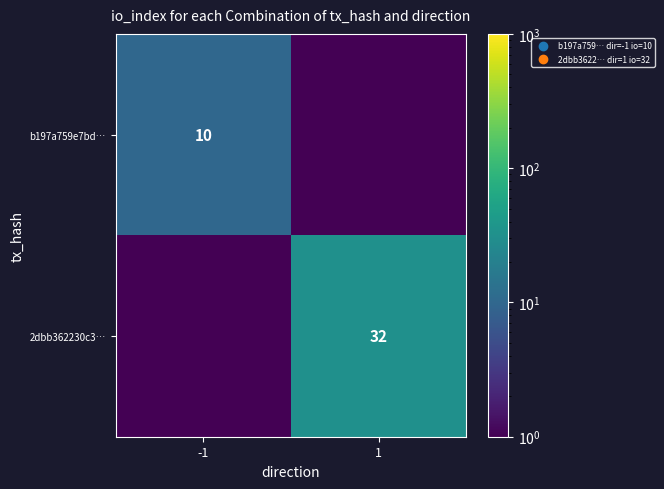

True or false: 2dbb362230c3… has a value of 32.0 at 1.

True